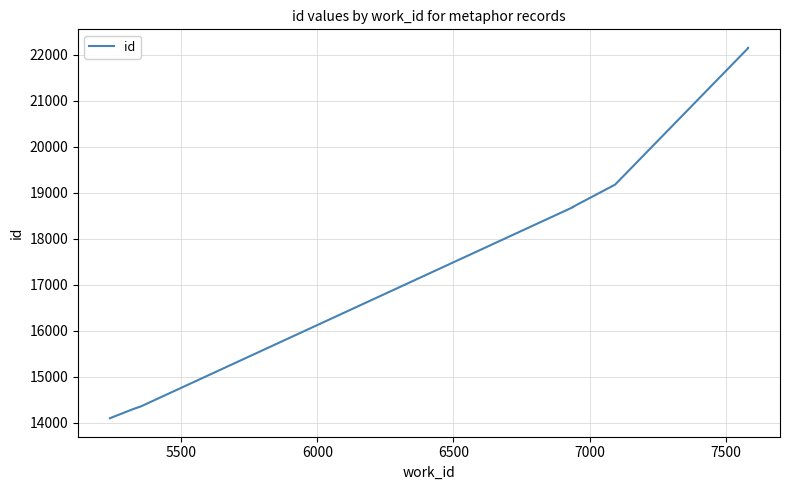

True or false: the data has more than 1 interior local peaks.

False